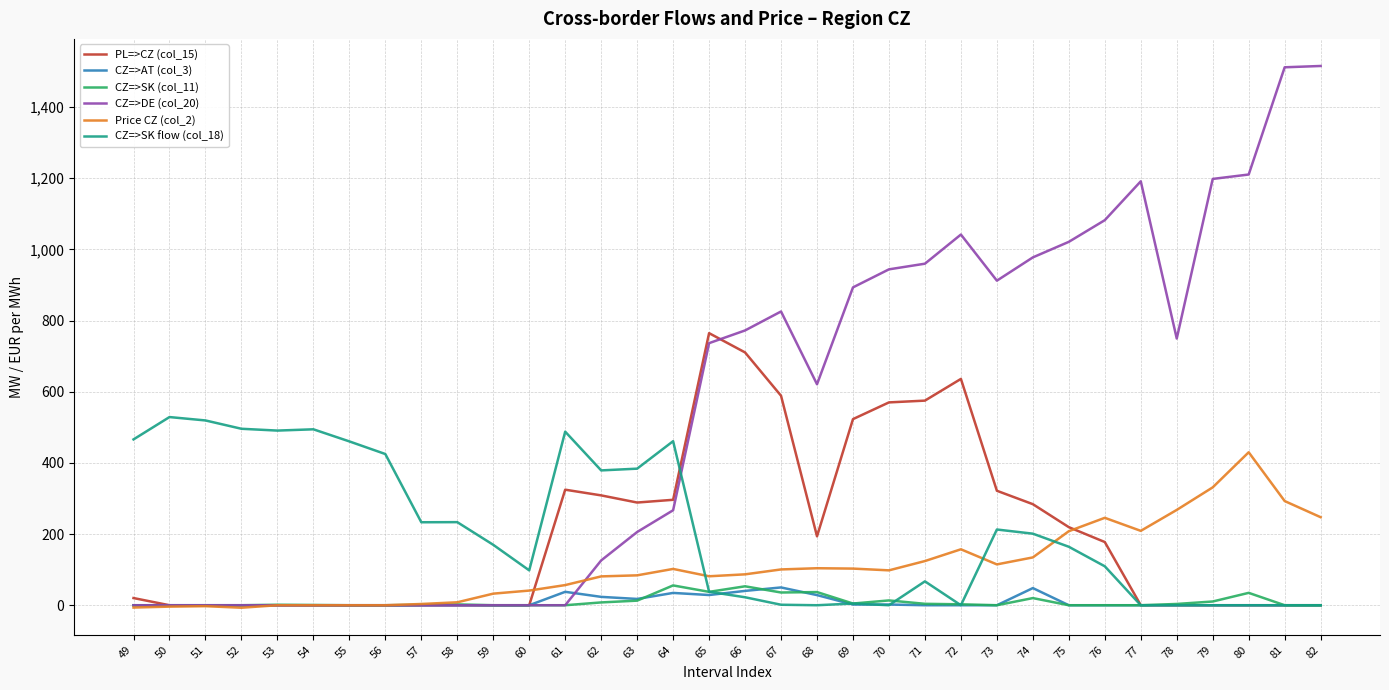

What is the average value of the PL=>CZ (col_15) series?

200.1